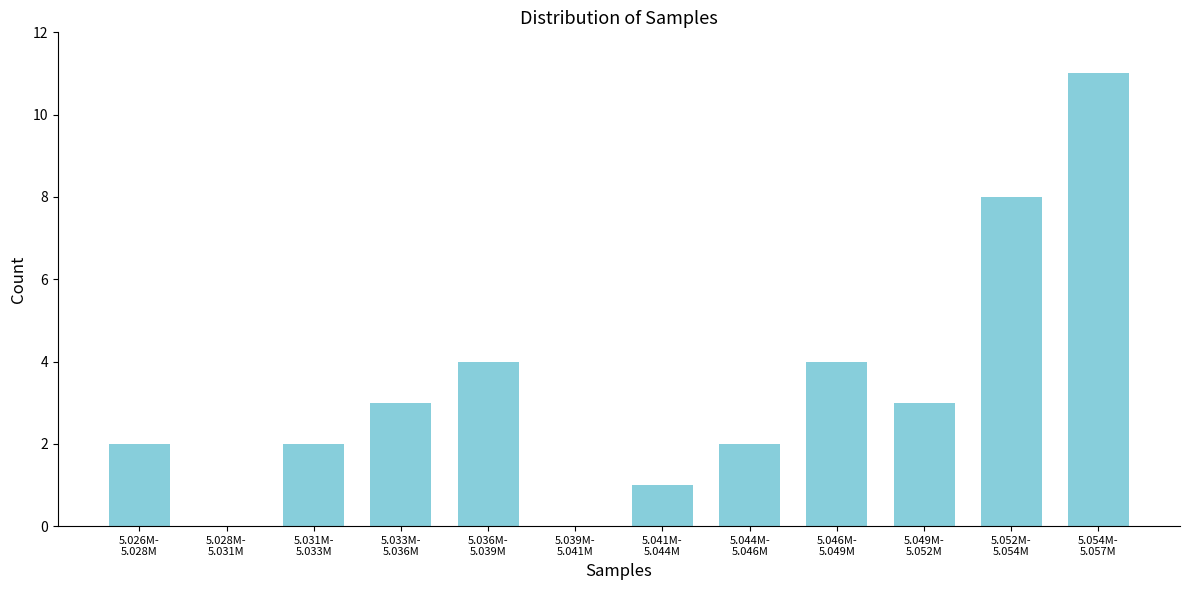

What is the greatest value displayed?

11